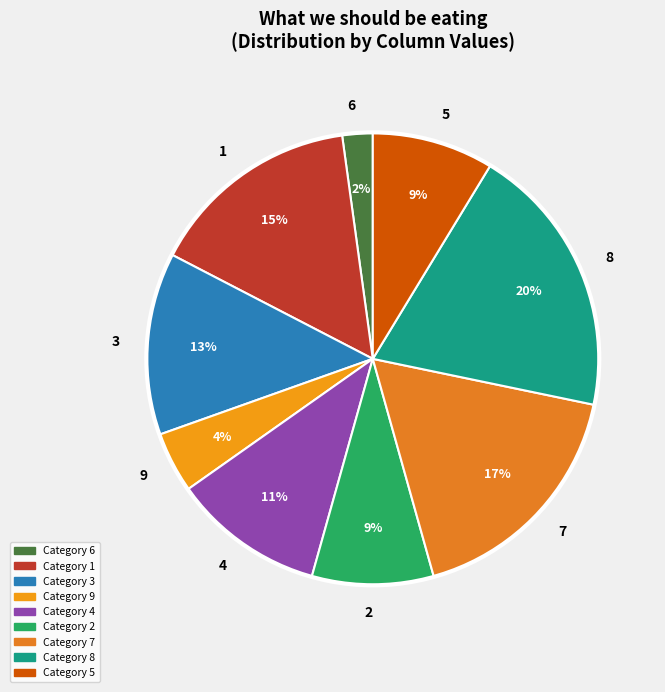

Is there a majority slice in this chart?

No